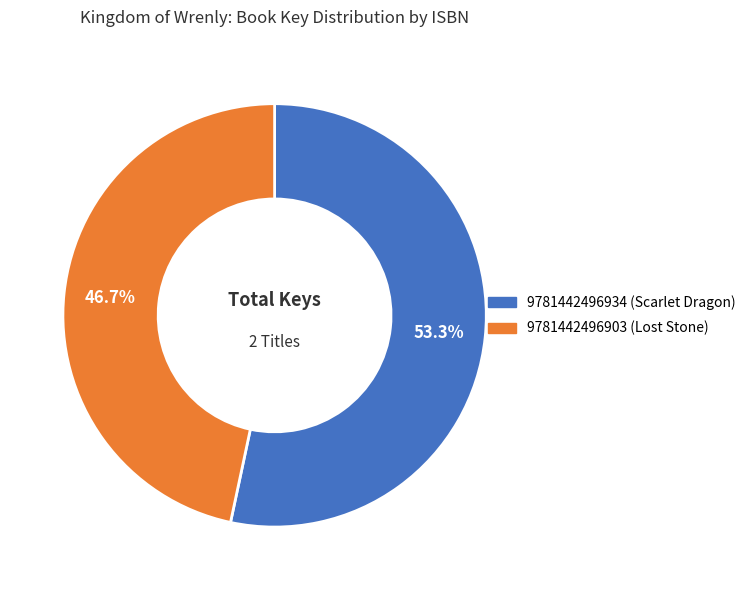

True or false: 9781442496934 (Scarlet Dragon) accounts for 53% of the total.

True